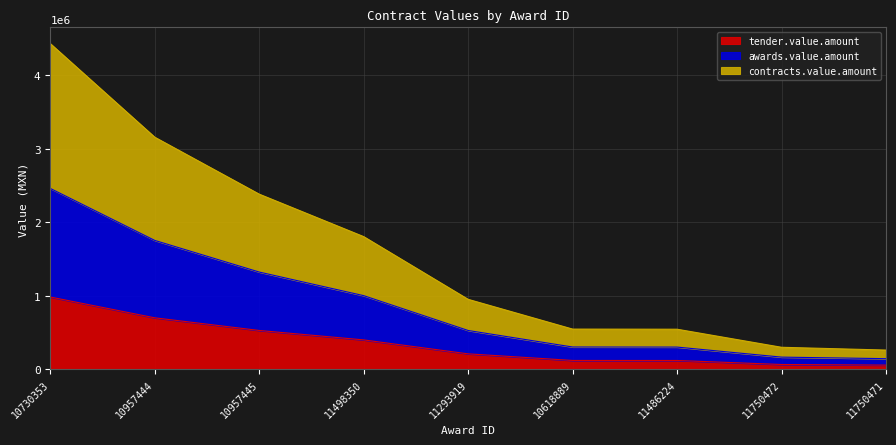

At which label does tender.value.amount reach its peak?

10730353